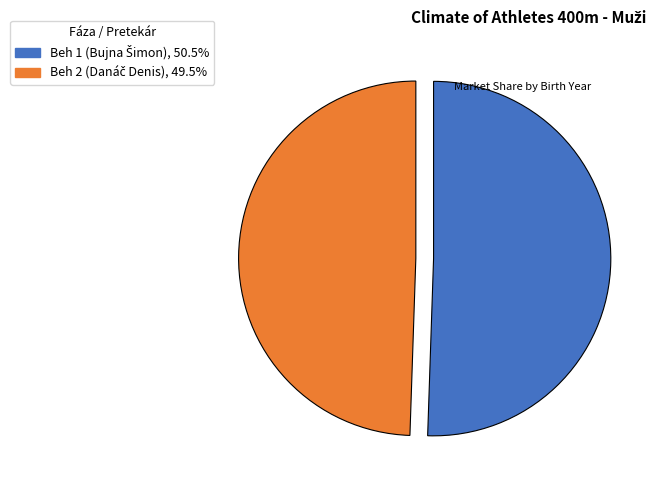

Is there a majority slice in this chart?

Yes